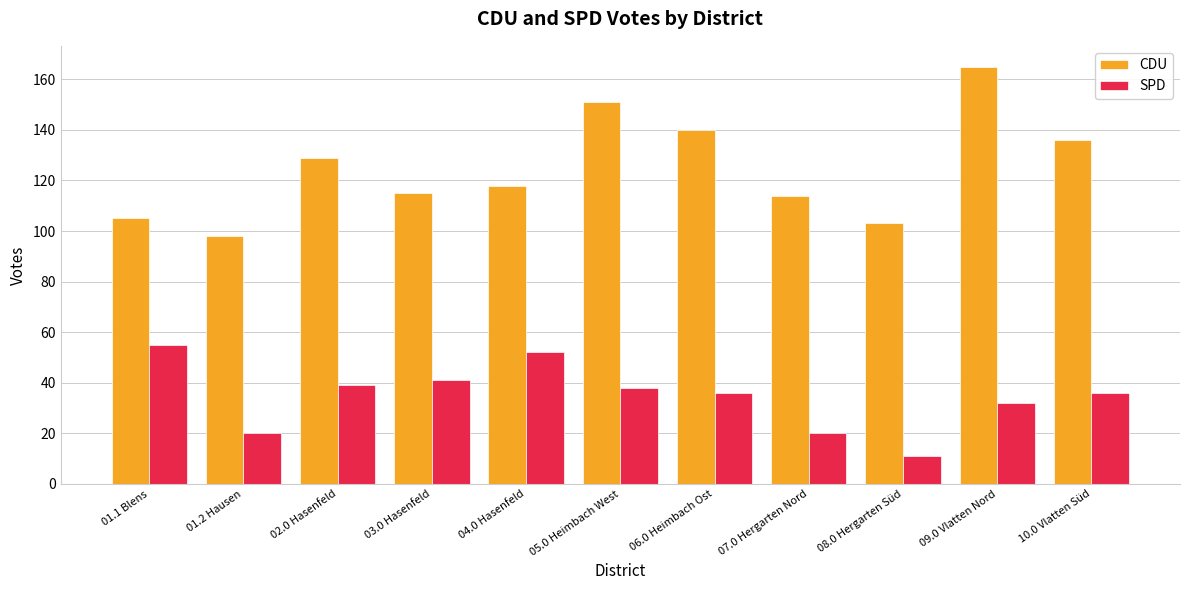

What position from the right is 10.0 Vlatten Süd?

1